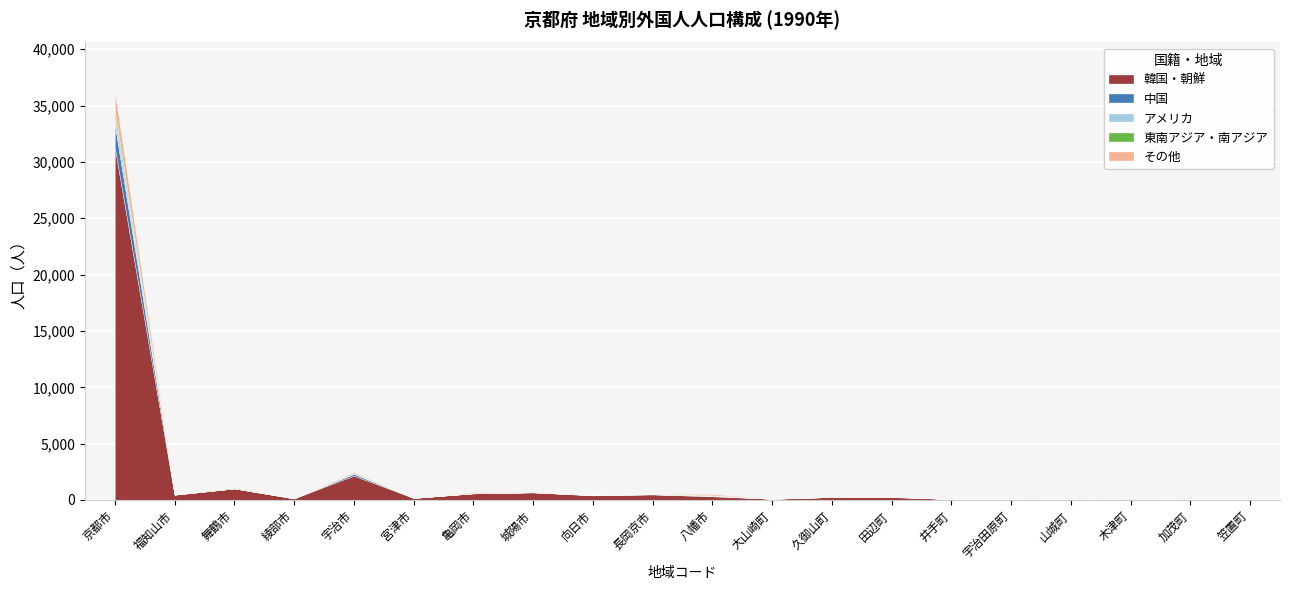

What is the difference between the maximum and minimum values in the 韓国・朝鮮 series?

31289